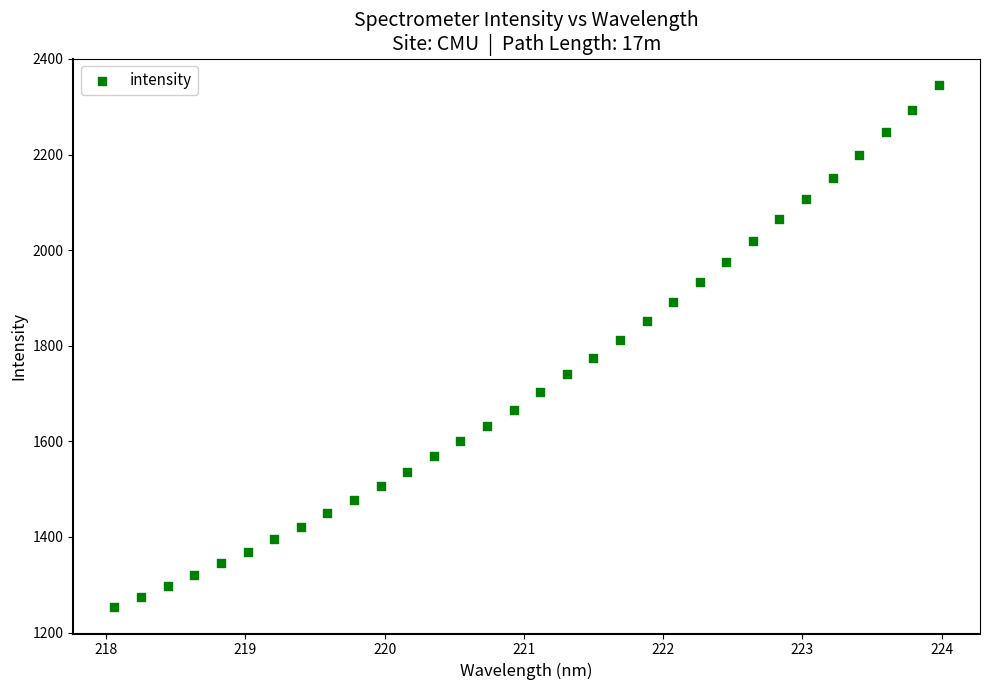

What is the range of Y values (max minus min)?

1093.4